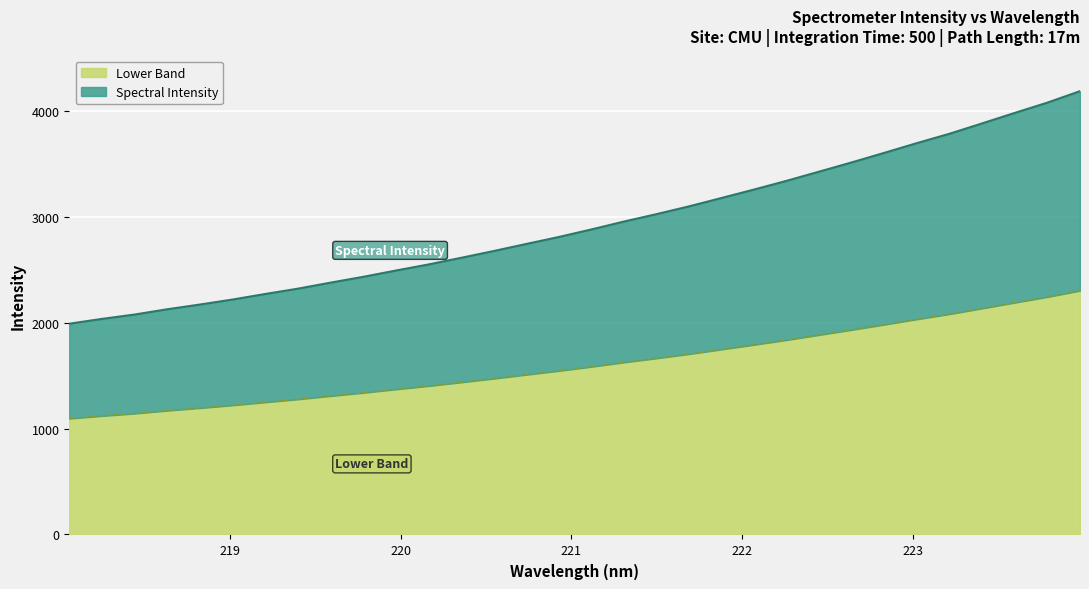

True or false: the data has more than 0 interior local peaks.

False